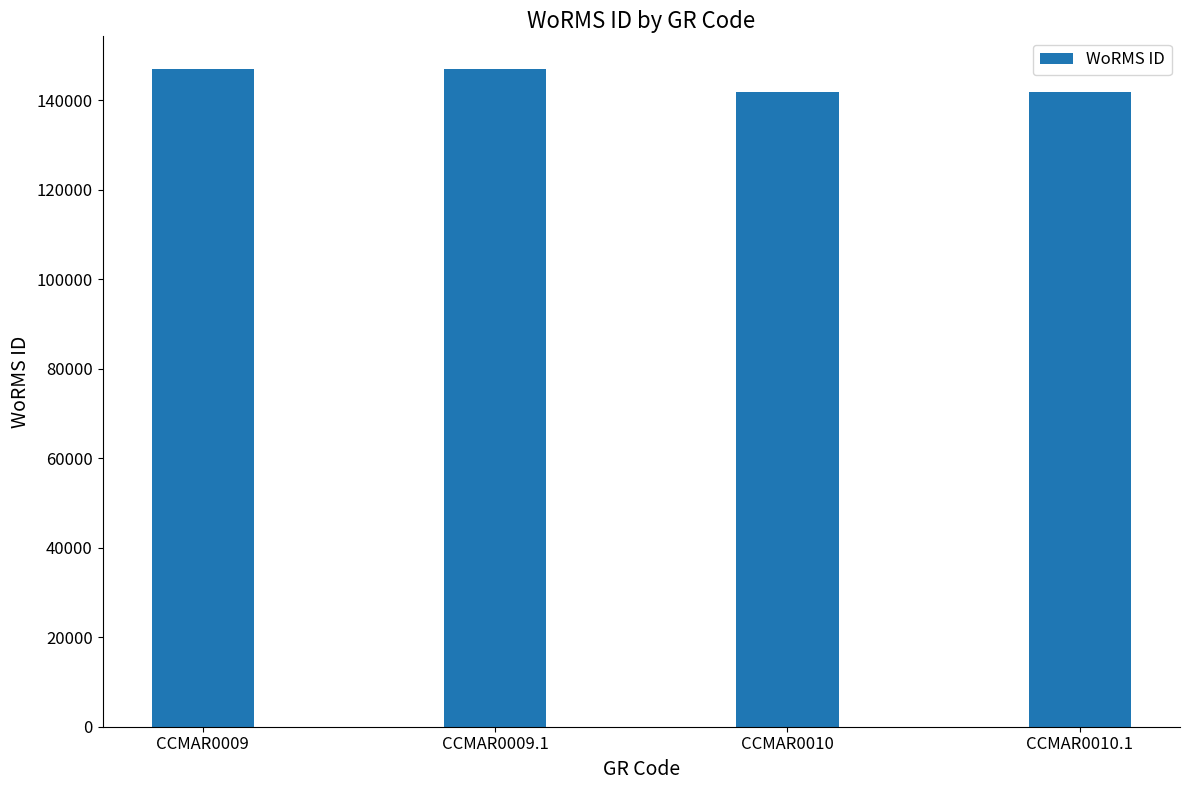

How many data points does each series have?

4